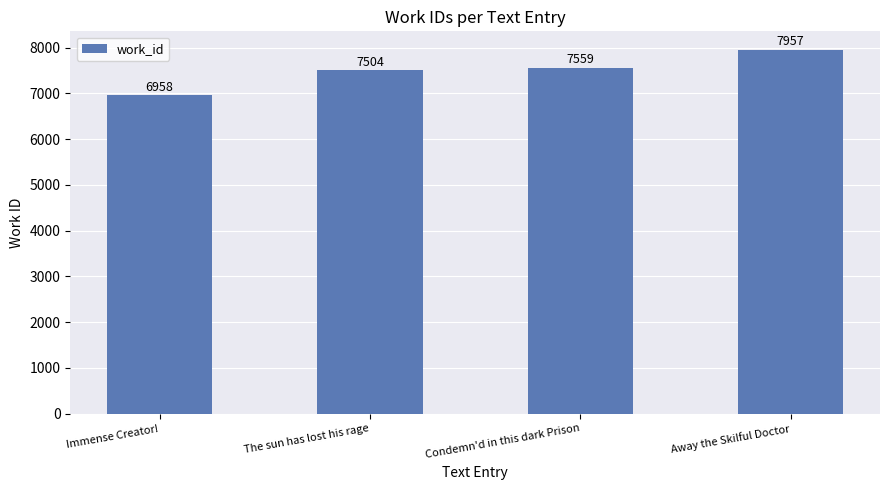

Between Away the Skilful Doctor and Immense Creator!, which is larger?

Away the Skilful Doctor